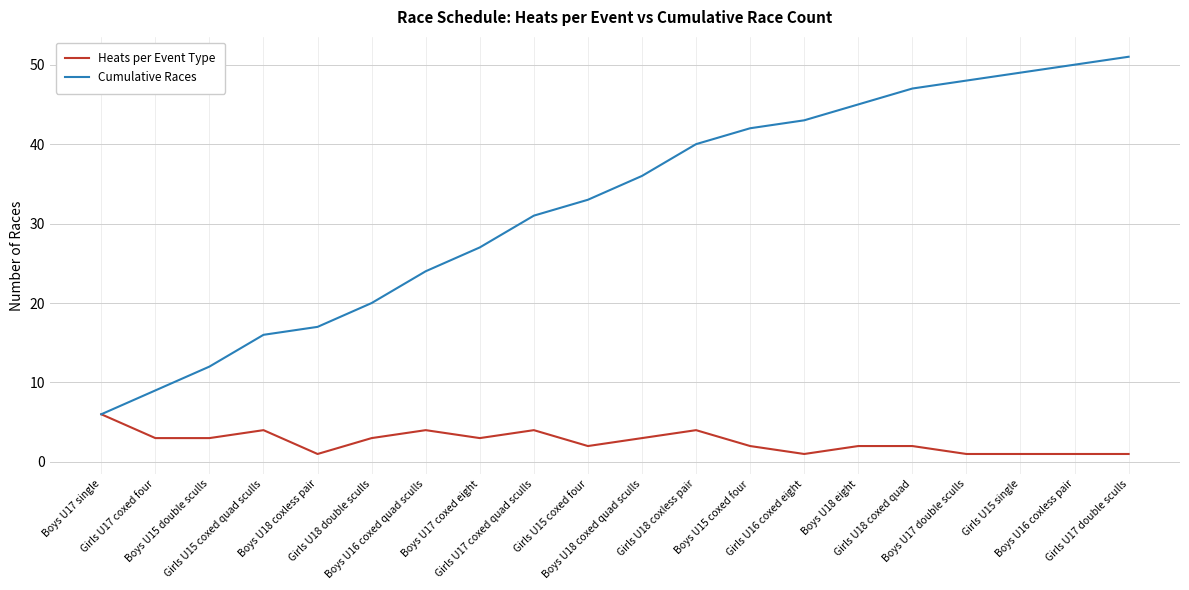

What is the maximum value for Cumulative Races?

51